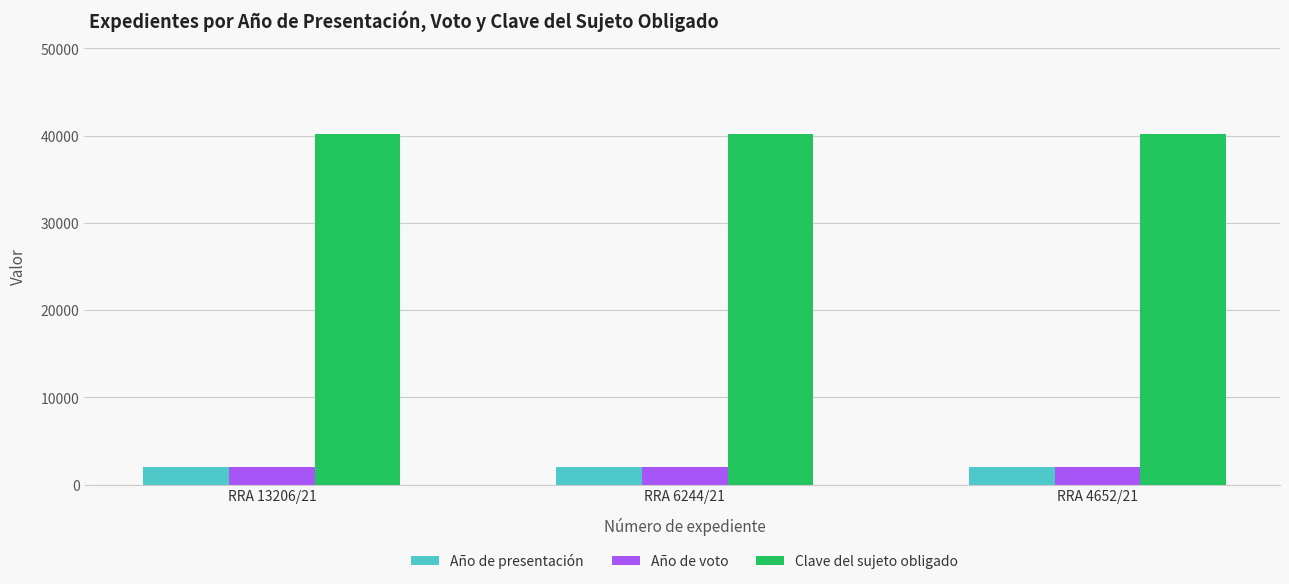

What position from the right is RRA 13206/21?

3